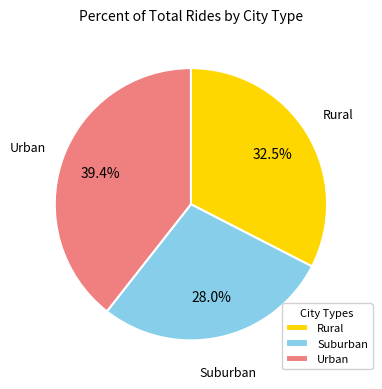

Rank the categories by value from lowest to highest.

Suburban, Rural, Urban